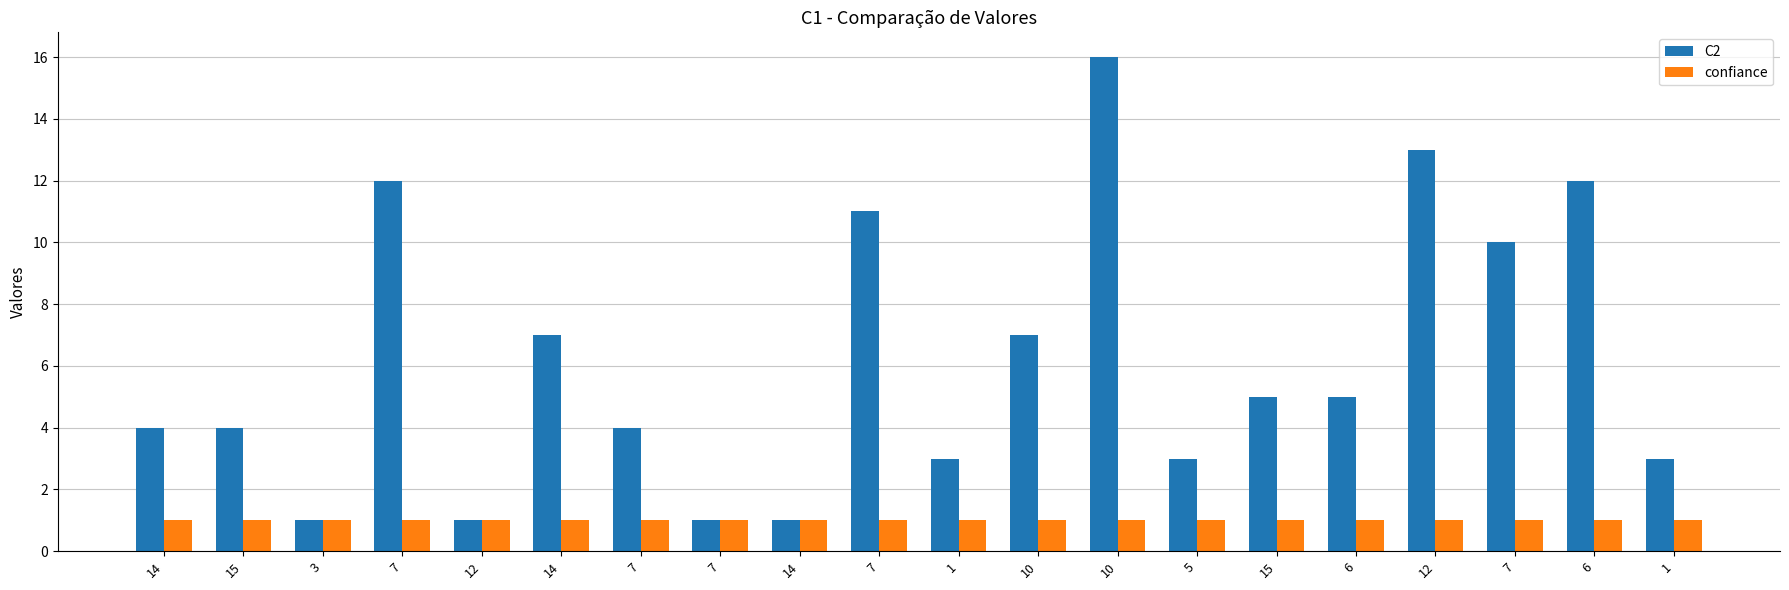

How many bars are there in each group?

2